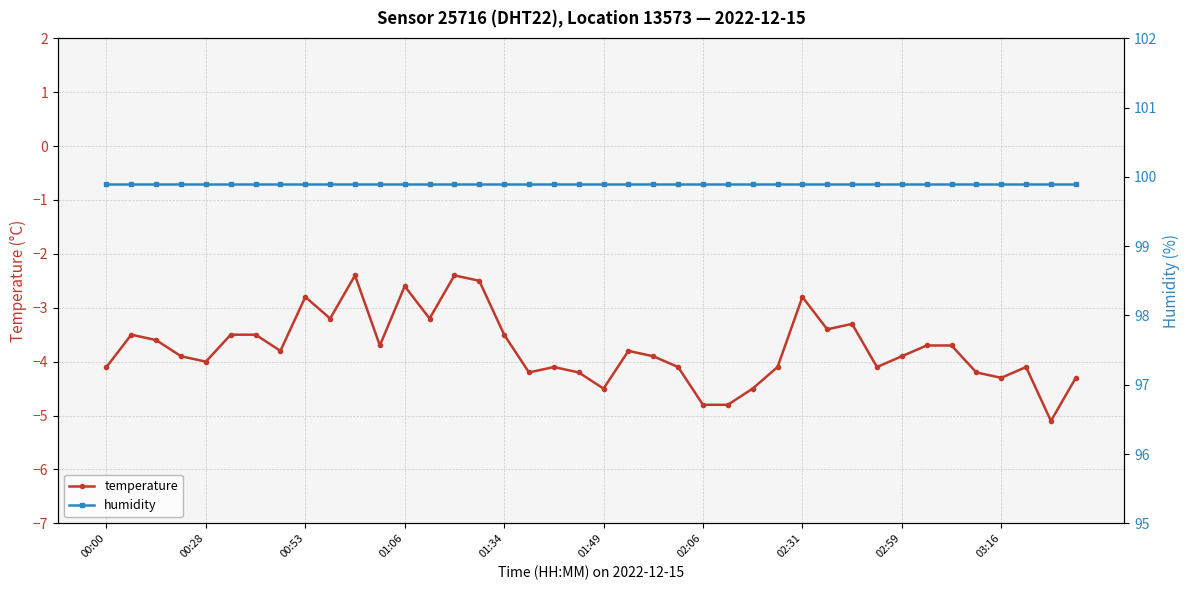

What is the average value of the humidity series?

99.9